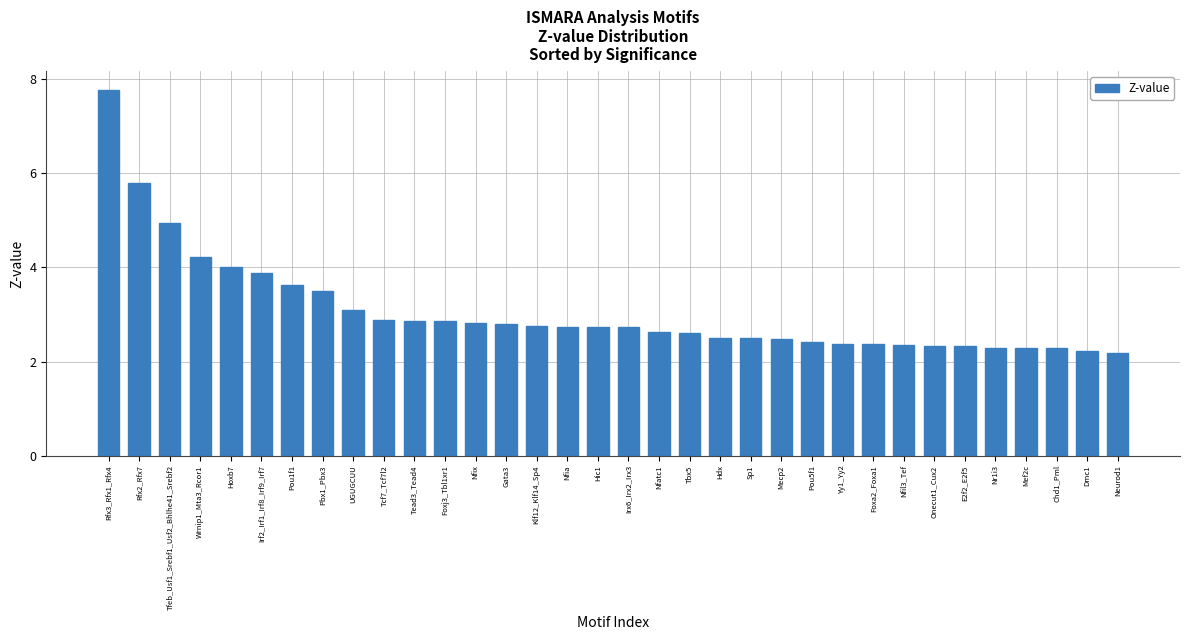

What is the difference between the values at UGUGCUU and Pou5f1?

0.7